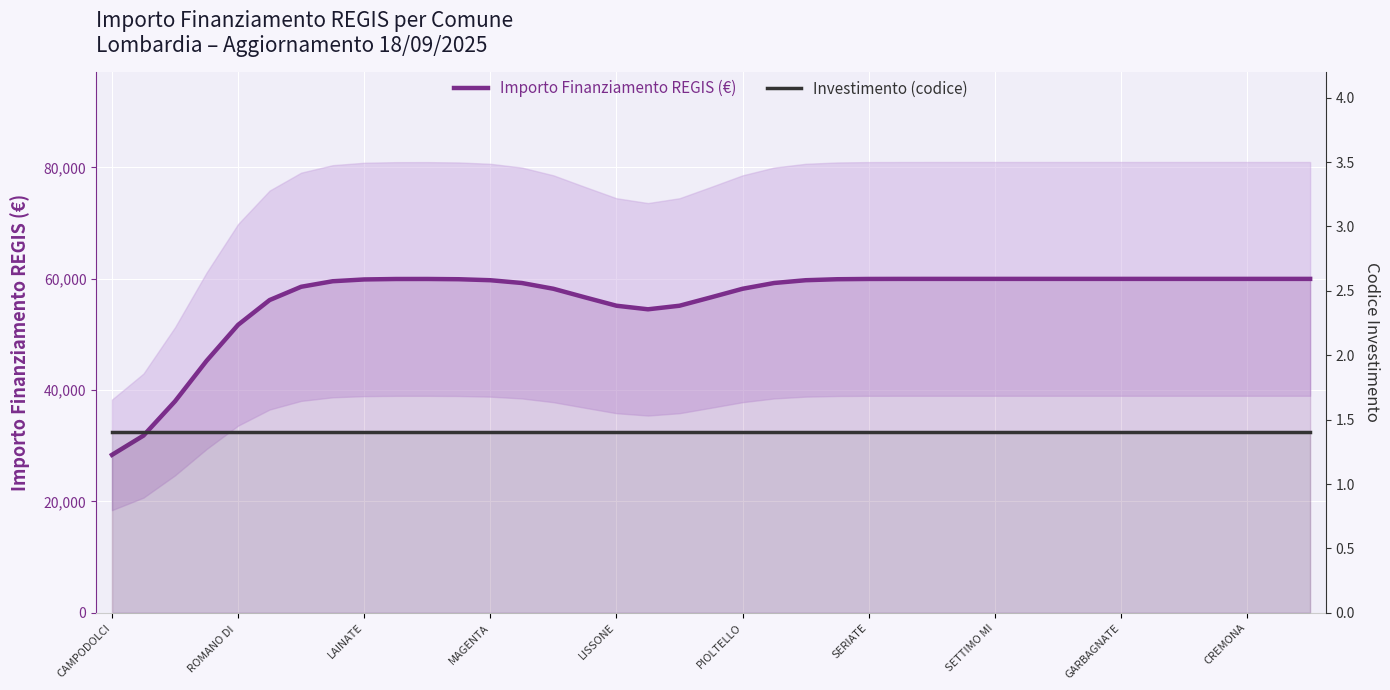

What is the value of the Investimento (codice) point at the 9th from the left?

1.4